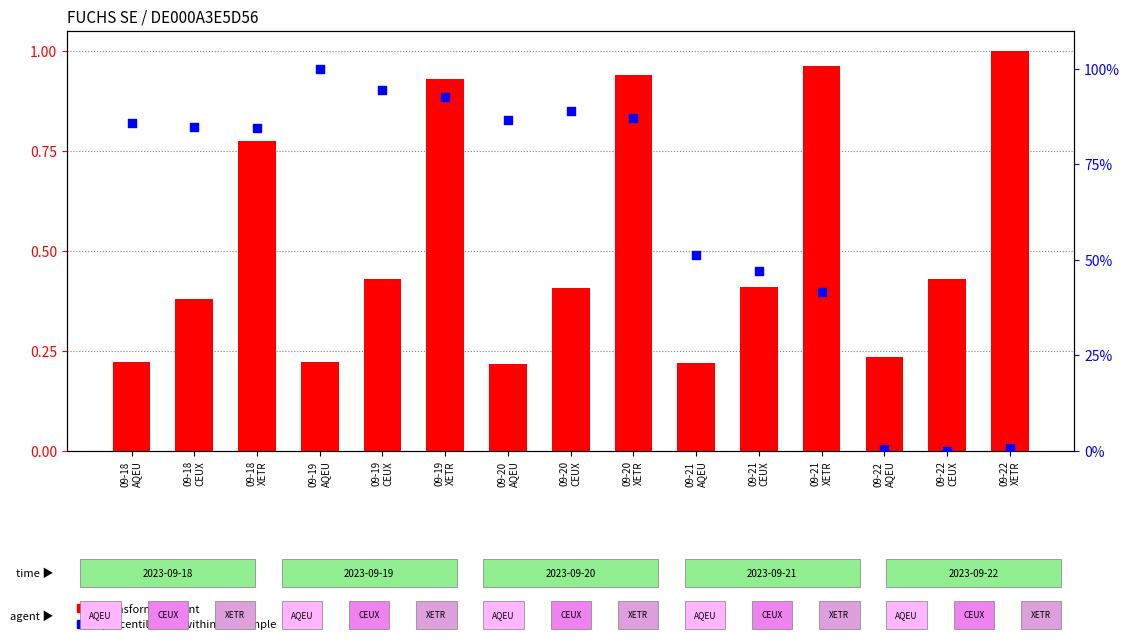

Which series reaches the minimum Y coordinate?

percentile rank within the sample